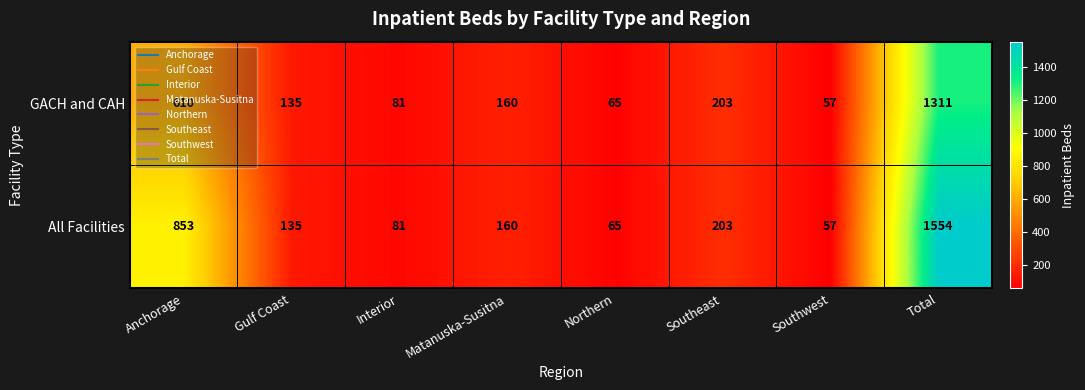

Is the value of GACH and CAH at Northern greater than the value of All Facilities at Southeast?

No